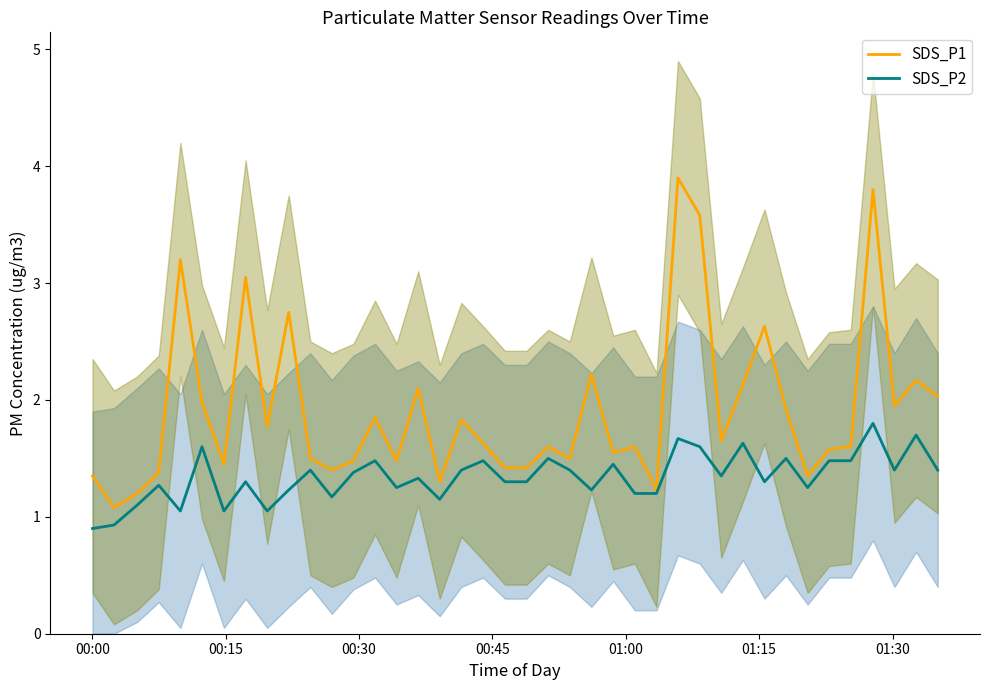

What is the minimum value for SDS_P2?

0.9